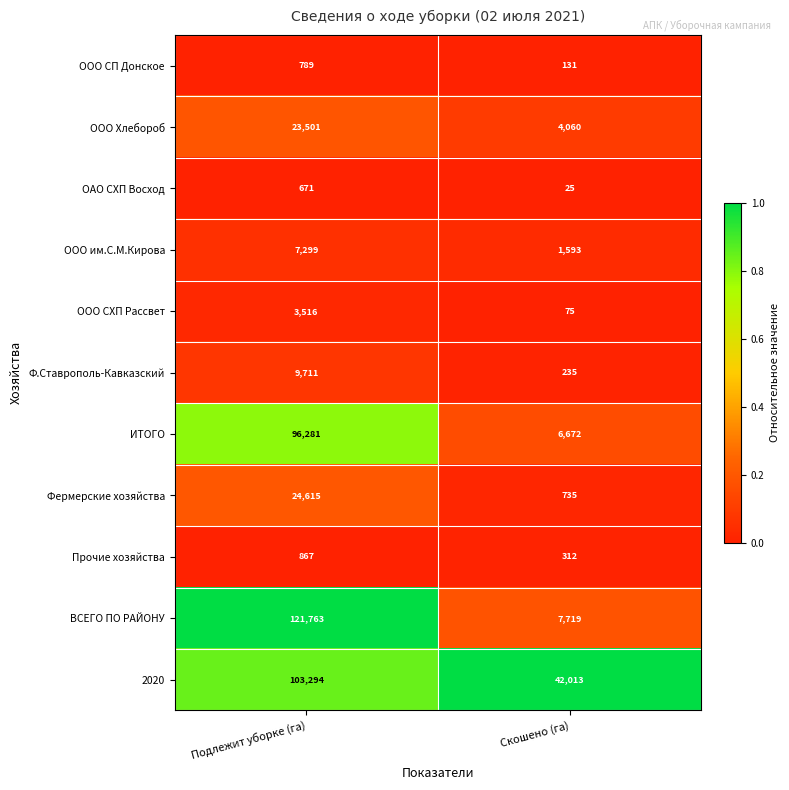

What is the spread (max minus min) of values at Скошено (га)?

41988